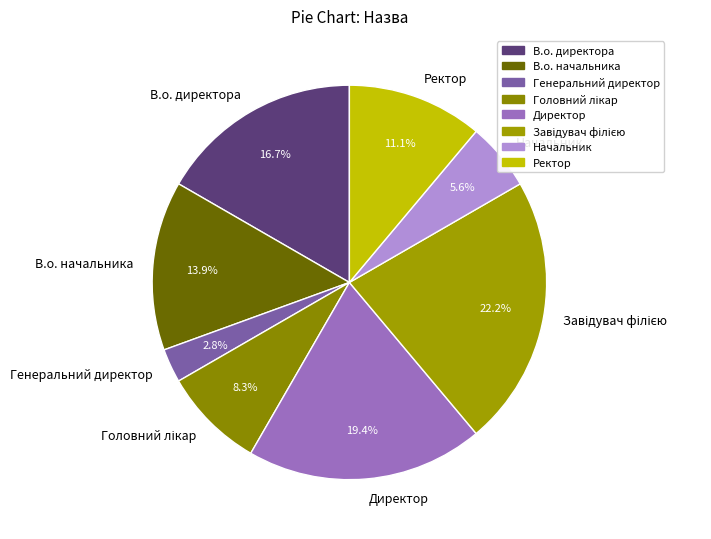

Approximately how many times larger is the value at Начальник compared to В.о. директора?

0.3